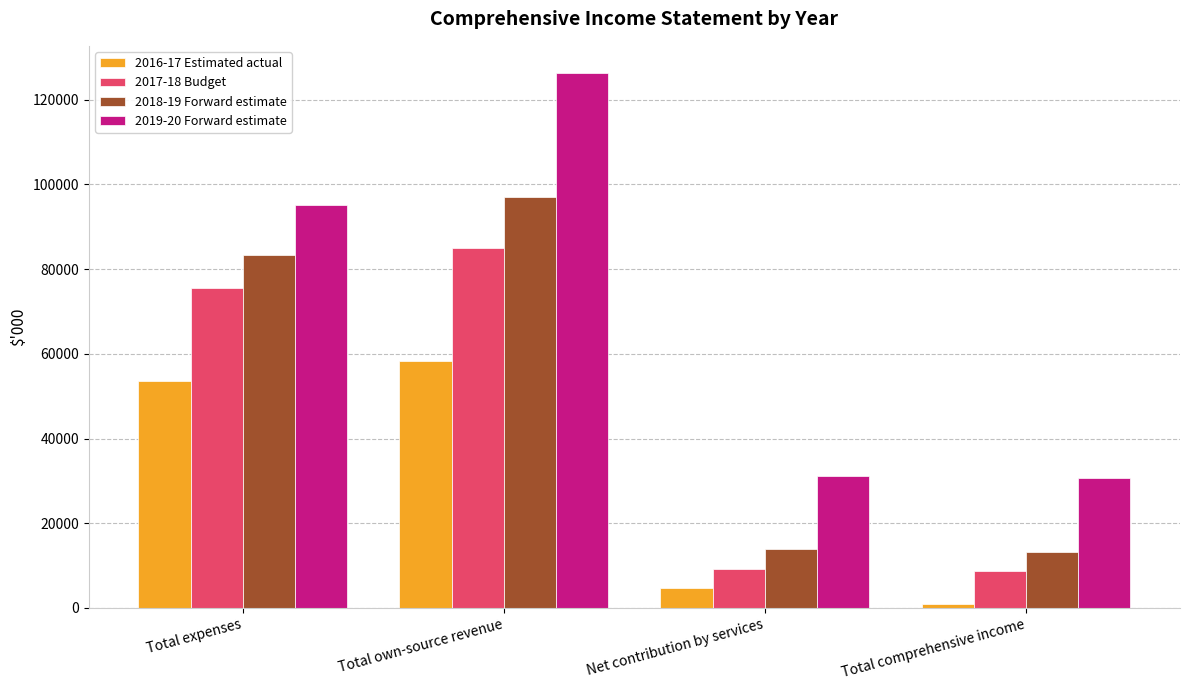

What is the value of the 2019-20 Forward estimate bar at the 2nd from the left?

126420